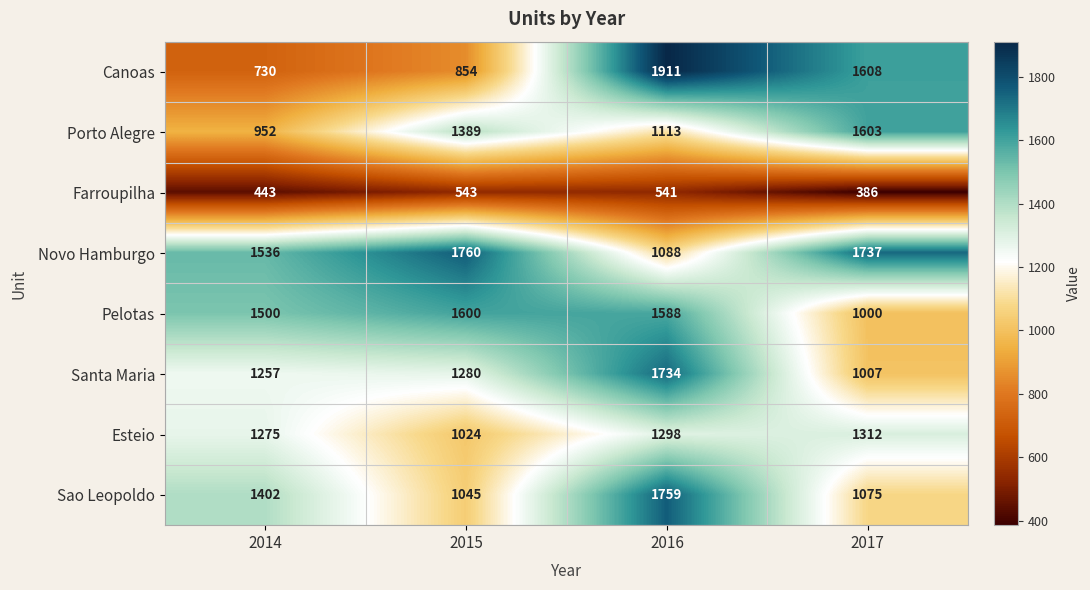

List the labels in order of Pelotas value, smallest first.

2017, 2014, 2016, 2015